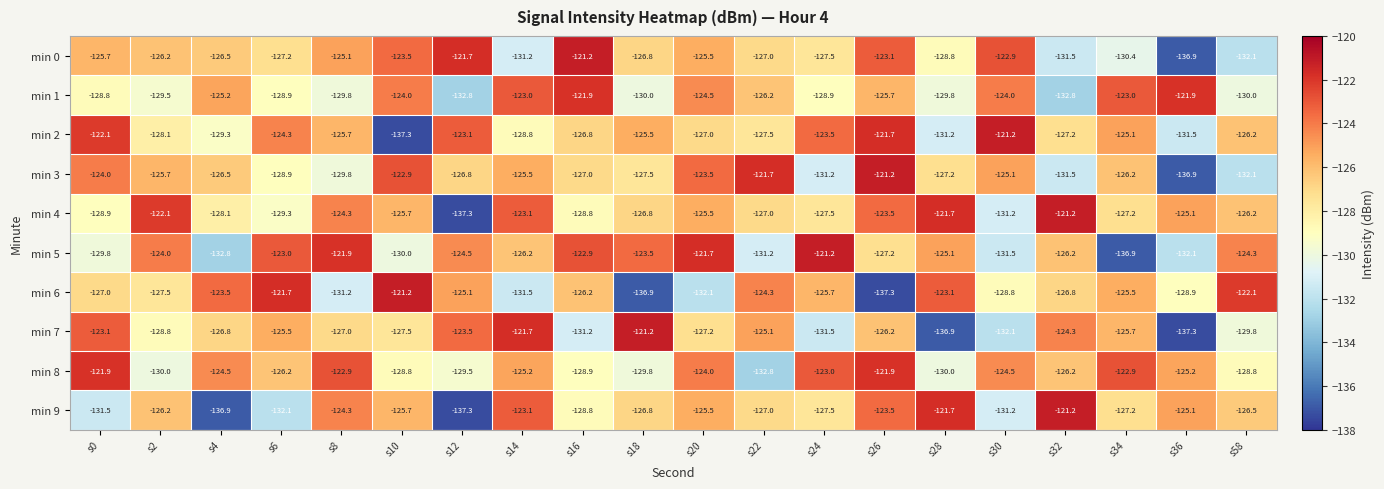

The min 3 series shows -212.7 at s22. True or false?

False